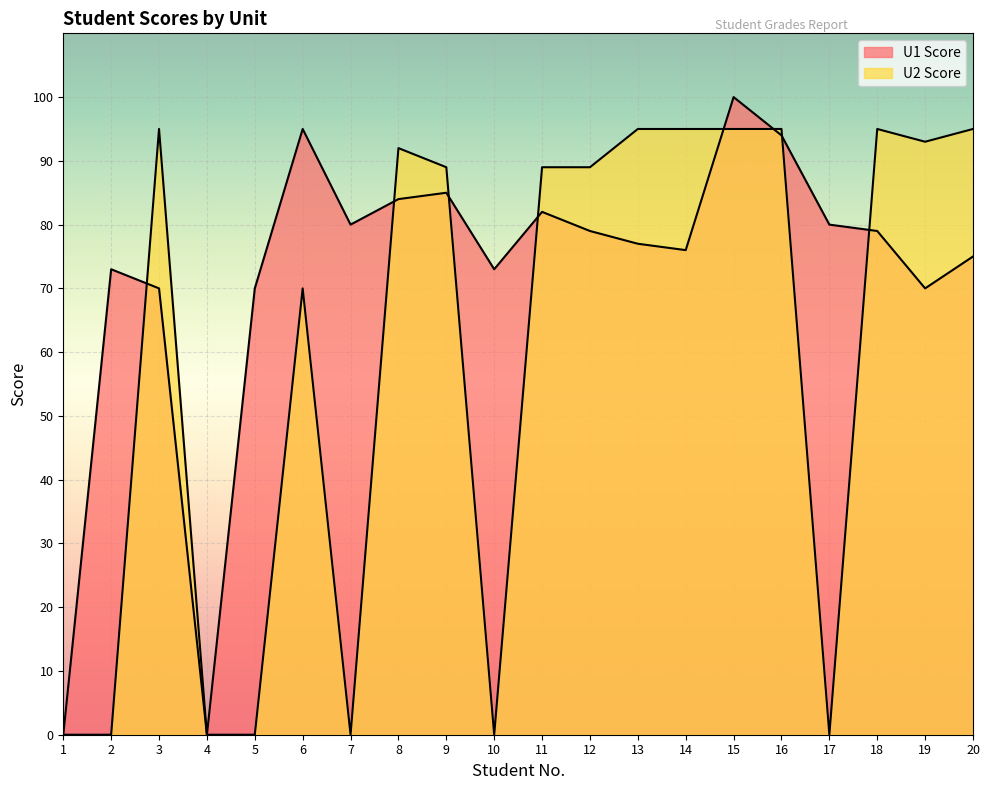

What is the spread (max minus min) of values at 13?

18